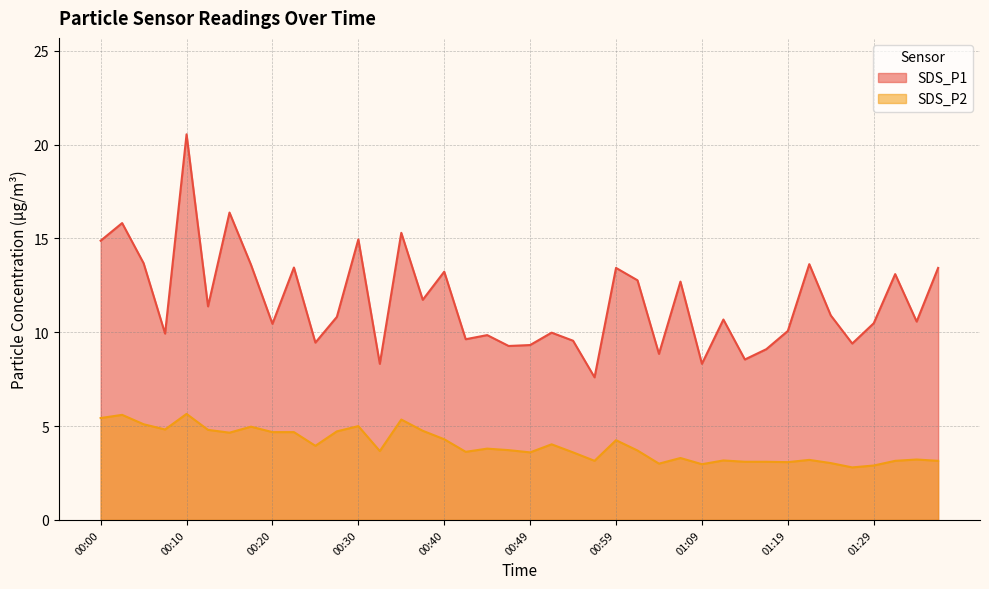

What is the difference between the second highest and minimum values in the SDS_P1 series?

8.8